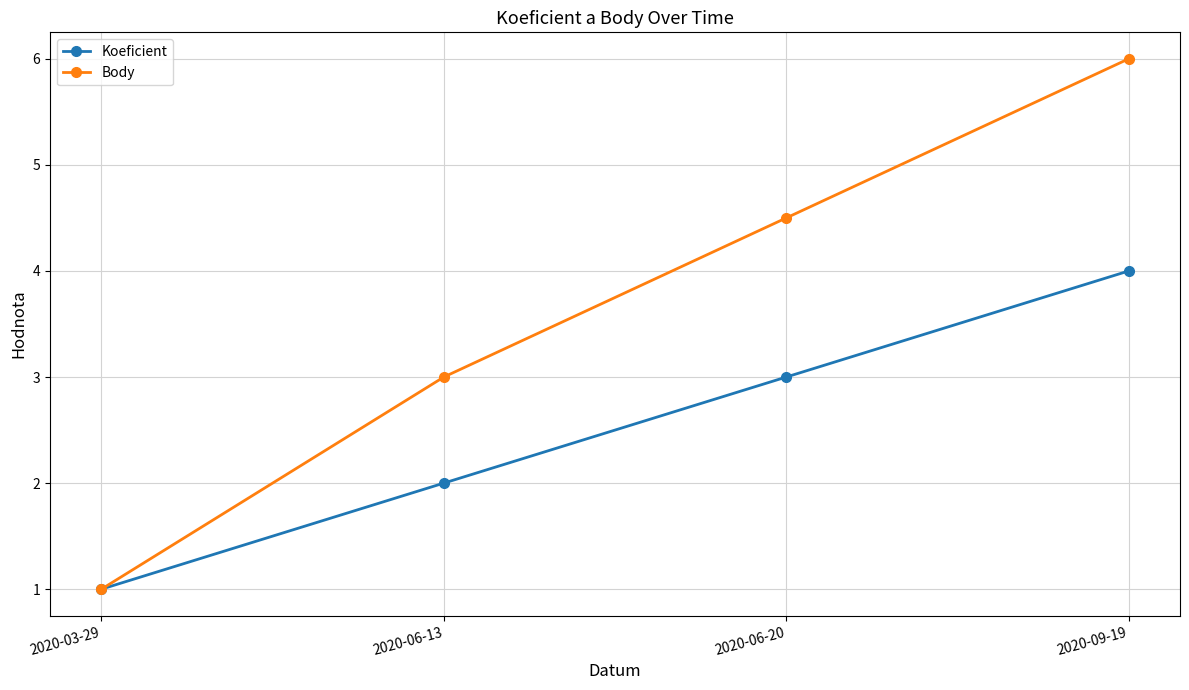

Which series has the largest range (max minus min)?

Body